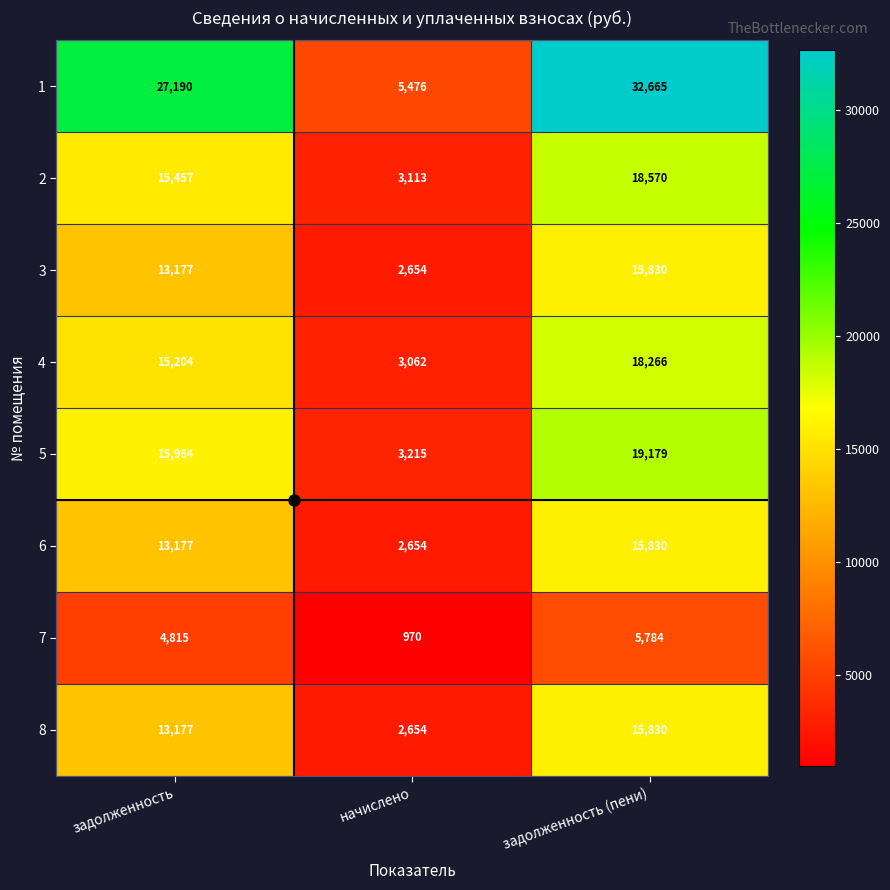

Is the value of 3 at задолженность (пени) greater than the value of 7 at задолженность (пени)?

Yes